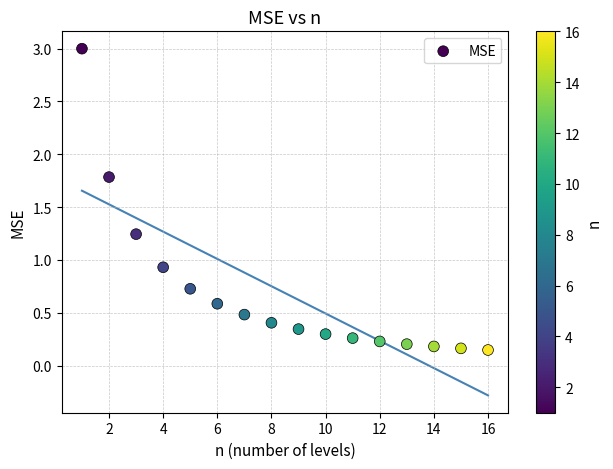

What is the range of Y values (max minus min)?

2.9